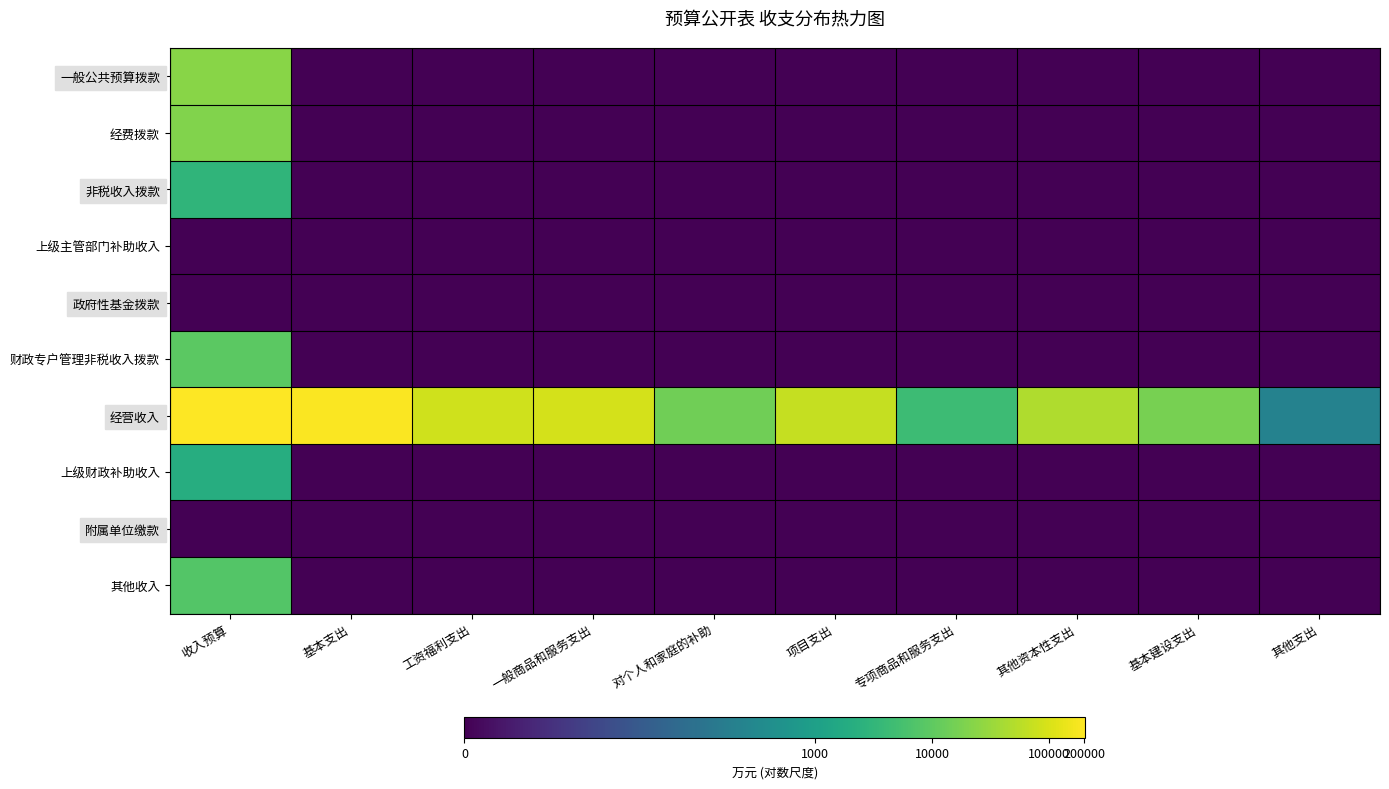

Reading right to left, transcribe all the data shown in this chart.

一般公共预算拨款: 其他支出=0.0	基本建设支出=0.0	其他资本性支出=0.0	专项商品和服务支出=0.0	项目支出=0.0	对个人和家庭的补助=0.0	一般商品和服务支出=0.0	工资福利支出=0.0	基本支出=0.0	收入预算=10.1
经费拨款: 其他支出=0.0	基本建设支出=0.0	其他资本性支出=0.0	专项商品和服务支出=0.0	项目支出=0.0	对个人和家庭的补助=0.0	一般商品和服务支出=0.0	工资福利支出=0.0	基本支出=0.0	收入预算=9.9
非税收入拨款: 其他支出=0.0	基本建设支出=0.0	其他资本性支出=0.0	专项商品和服务支出=0.0	项目支出=0.0	对个人和家庭的补助=0.0	一般商品和服务支出=0.0	工资福利支出=0.0	基本支出=0.0	收入预算=8.0
上级主管部门补助收入: 其他支出=0.0	基本建设支出=0.0	其他资本性支出=0.0	专项商品和服务支出=0.0	项目支出=0.0	对个人和家庭的补助=0.0	一般商品和服务支出=0.0	工资福利支出=0.0	基本支出=0.0	收入预算=0.0
政府性基金拨款: 其他支出=0.0	基本建设支出=0.0	其他资本性支出=0.0	专项商品和服务支出=0.0	项目支出=0.0	对个人和家庭的补助=0.0	一般商品和服务支出=0.0	工资福利支出=0.0	基本支出=0.0	收入预算=0.0
财政专户管理非税收入拨款: 其他支出=0.0	基本建设支出=0.0	其他资本性支出=0.0	专项商品和服务支出=0.0	项目支出=0.0	对个人和家庭的补助=0.0	一般商品和服务支出=0.0	工资福利支出=0.0	基本支出=0.0	收入预算=9.2
经营收入: 其他支出=5.4	基本建设支出=9.7	其他资本性支出=10.8	专项商品和服务支出=8.4	项目支出=11.1	对个人和家庭的补助=9.6	一般商品和服务支出=11.4	工资福利支出=11.3	基本支出=12.2	收入预算=12.2
上级财政补助收入: 其他支出=0.0	基本建设支出=0.0	其他资本性支出=0.0	专项商品和服务支出=0.0	项目支出=0.0	对个人和家庭的补助=0.0	一般商品和服务支出=0.0	工资福利支出=0.0	基本支出=0.0	收入预算=7.6
附属单位缴款: 其他支出=0.0	基本建设支出=0.0	其他资本性支出=0.0	专项商品和服务支出=0.0	项目支出=0.0	对个人和家庭的补助=0.0	一般商品和服务支出=0.0	工资福利支出=0.0	基本支出=0.0	收入预算=0.0
其他收入: 其他支出=0.0	基本建设支出=0.0	其他资本性支出=0.0	专项商品和服务支出=0.0	项目支出=0.0	对个人和家庭的补助=0.0	一般商品和服务支出=0.0	工资福利支出=0.0	基本支出=0.0	收入预算=9.0